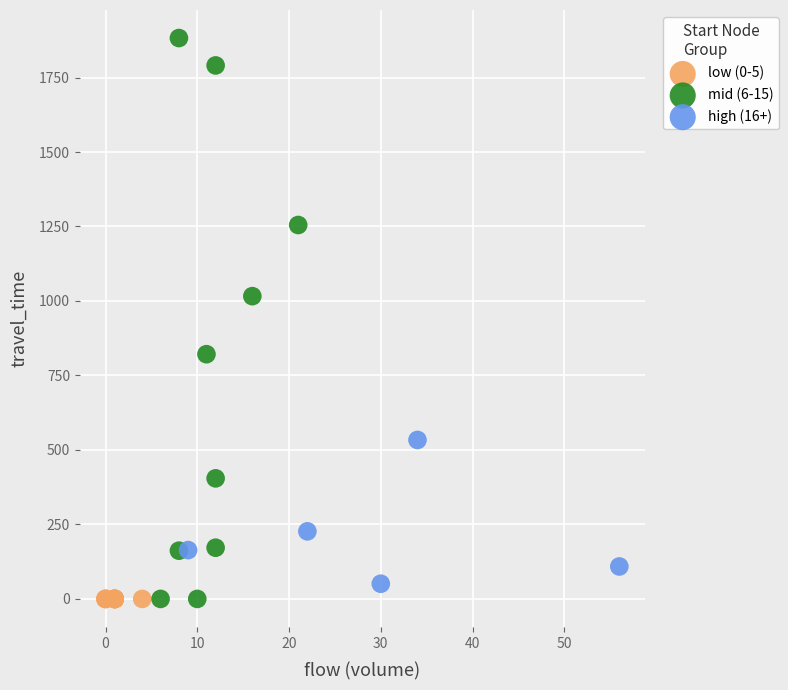

Which series reaches the maximum Y coordinate?

mid (6-15)